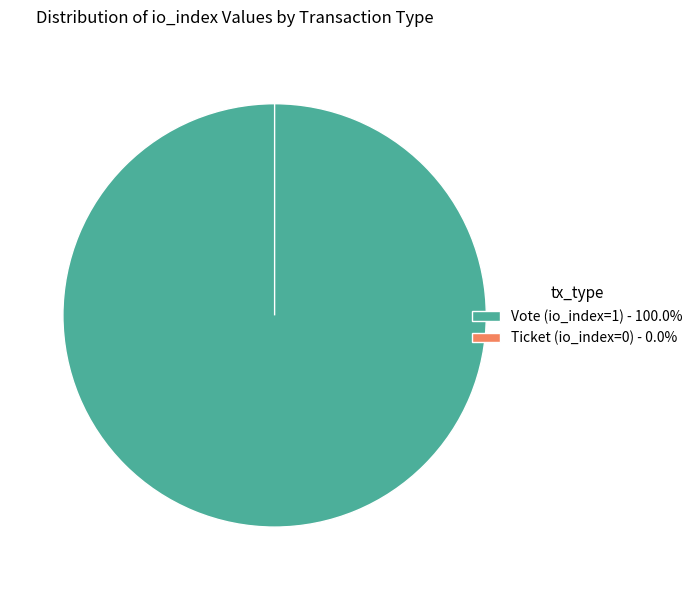

True or false: Vote (io_index=1) accounts for 100% of the total.

True